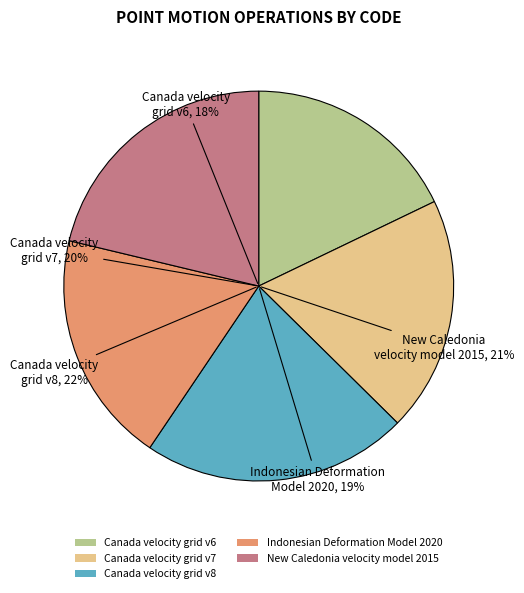

What percentage is the Canada velocity grid v6 slice, to the nearest percent?

18%